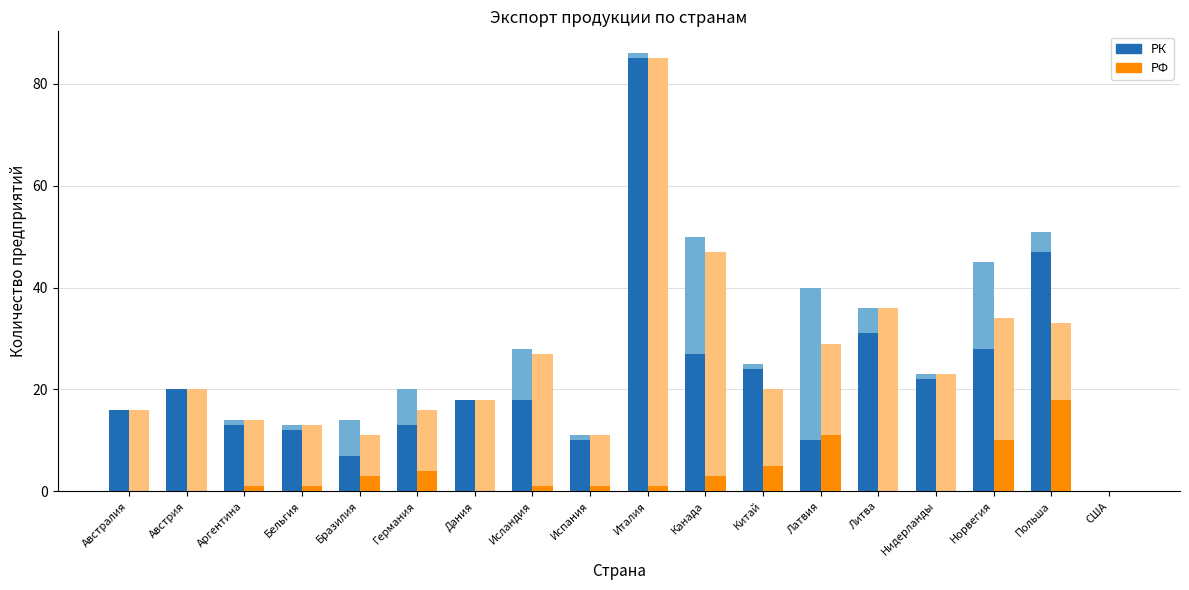

Rank the series at Аргентина from highest to lowest value.

РК, РФ